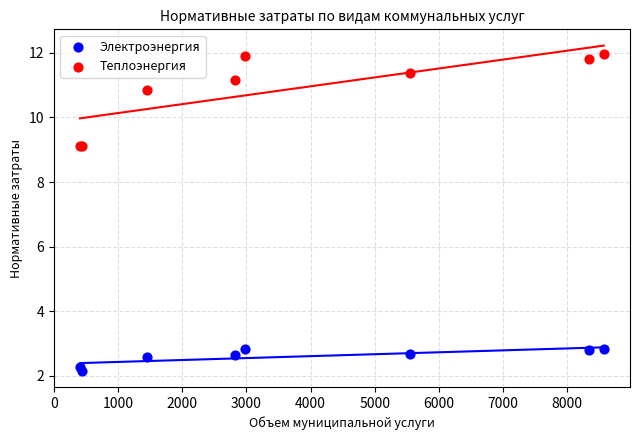

Which series has the widest spread of Y values?

Теплоэнергия